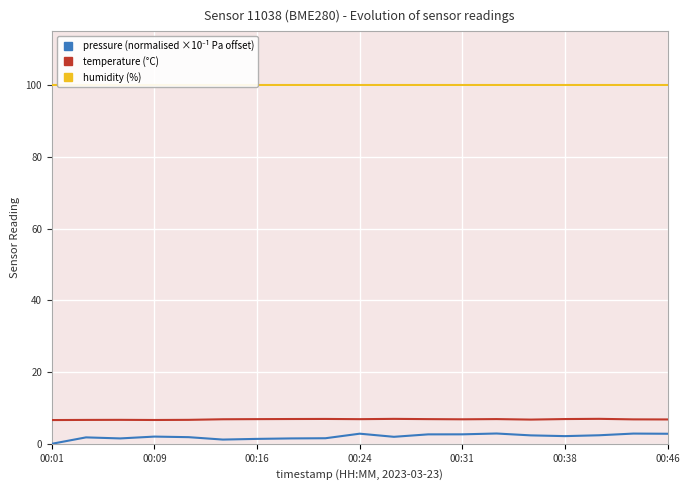

What is the value of the humidity (%) point at the 16th from the left?

100.0